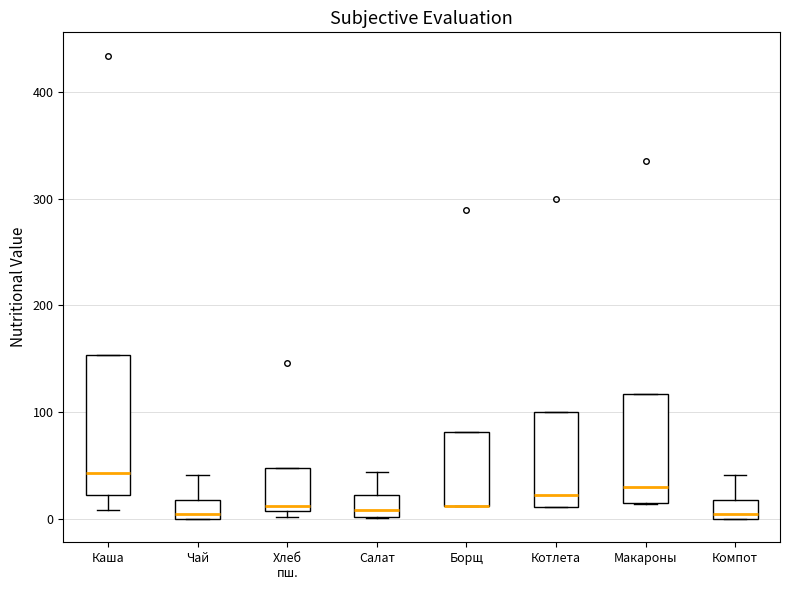

Which box is the tallest, from its lower edge to its upper edge?

Каша